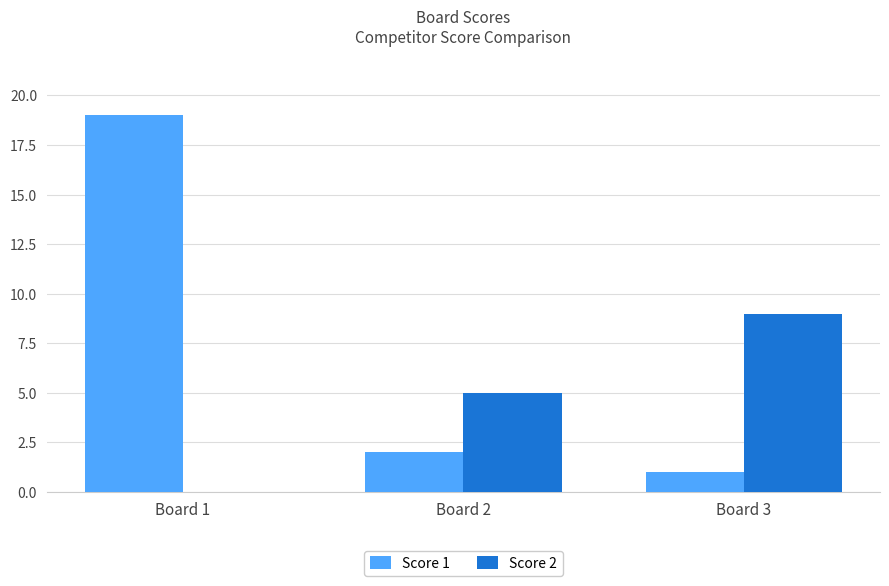

What are all the series names shown in the legend?

Score 1, Score 2